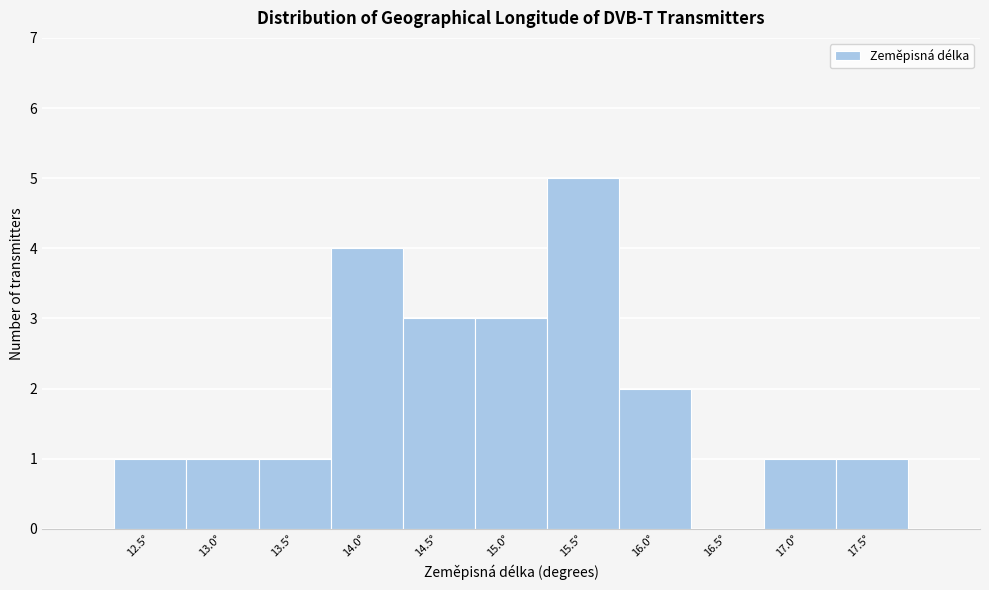

Reading right to left, extract all data points from this chart.

17.5°=1	17.0°=1	16.5°=0	16.0°=2	15.5°=5	15.0°=3	14.5°=3	14.0°=4	13.5°=1	13.0°=1	12.5°=1